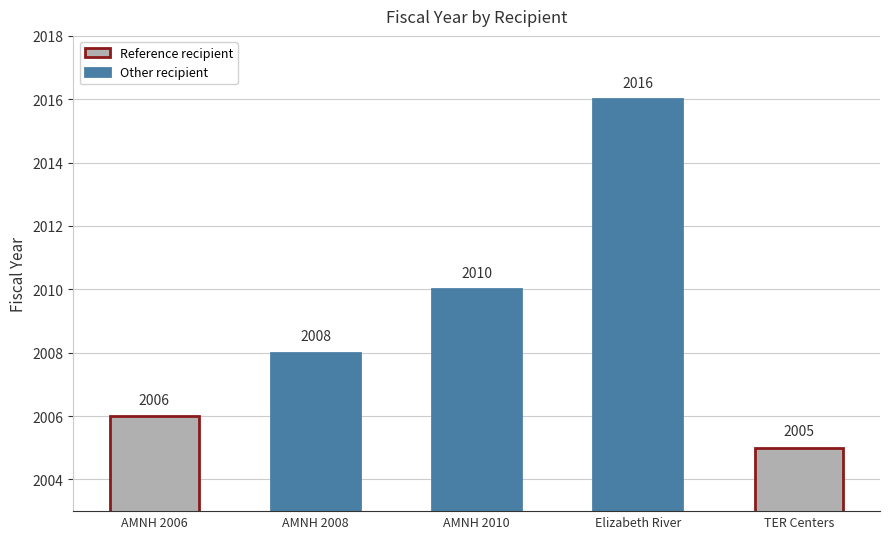

What is the average value?

2009